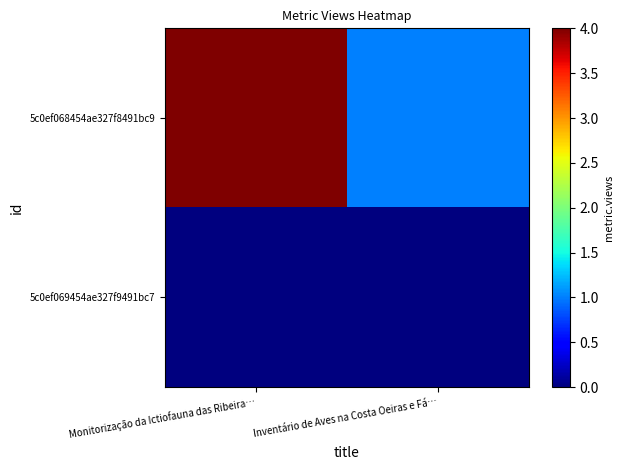

Rank the series by their average value, from lowest to highest.

5c0ef069454ae327f9491bc7, 5c0ef068454ae327f8491bc9